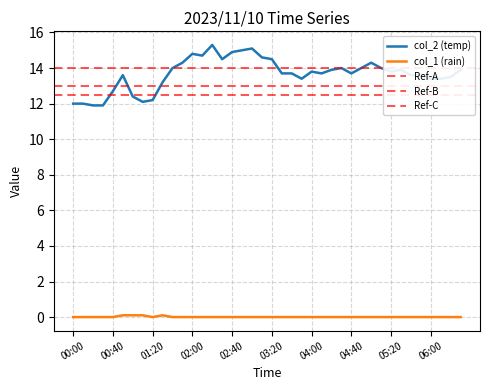

True or false: col_1 and col_2 cross at least once.

False